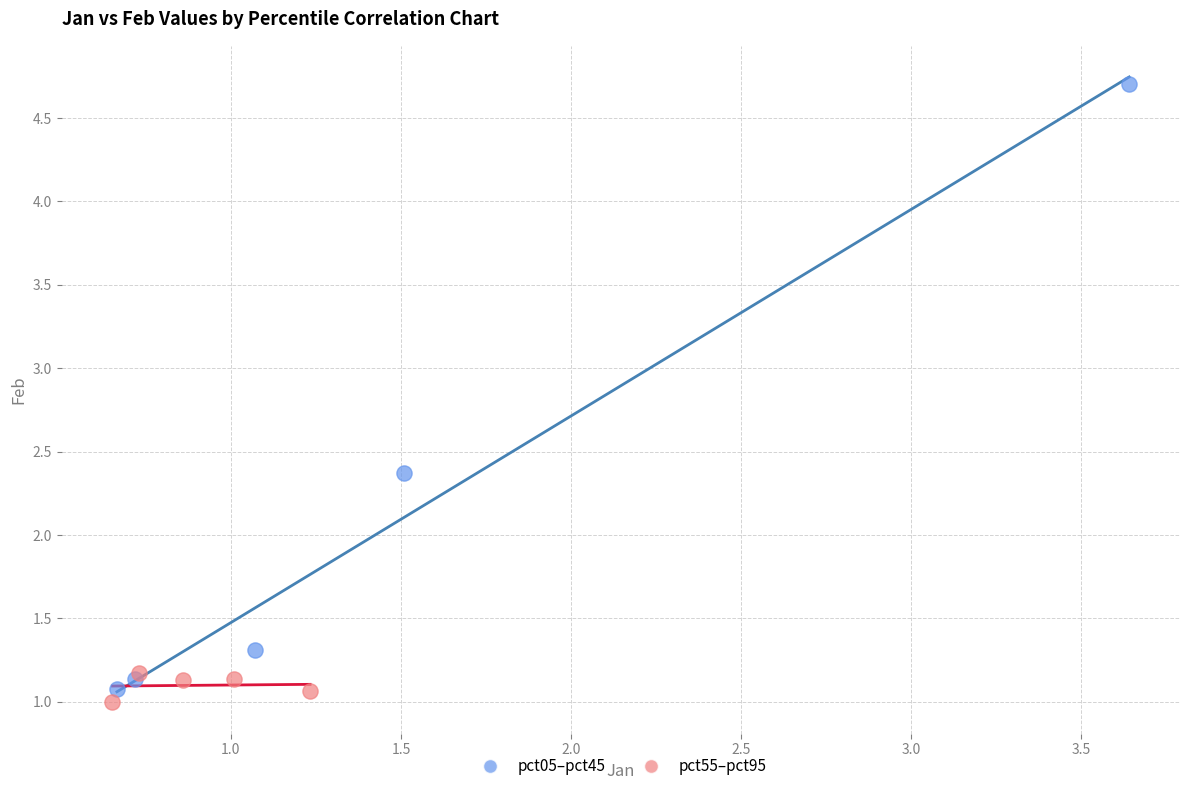

Which series reaches the maximum Y coordinate?

pct05–pct45